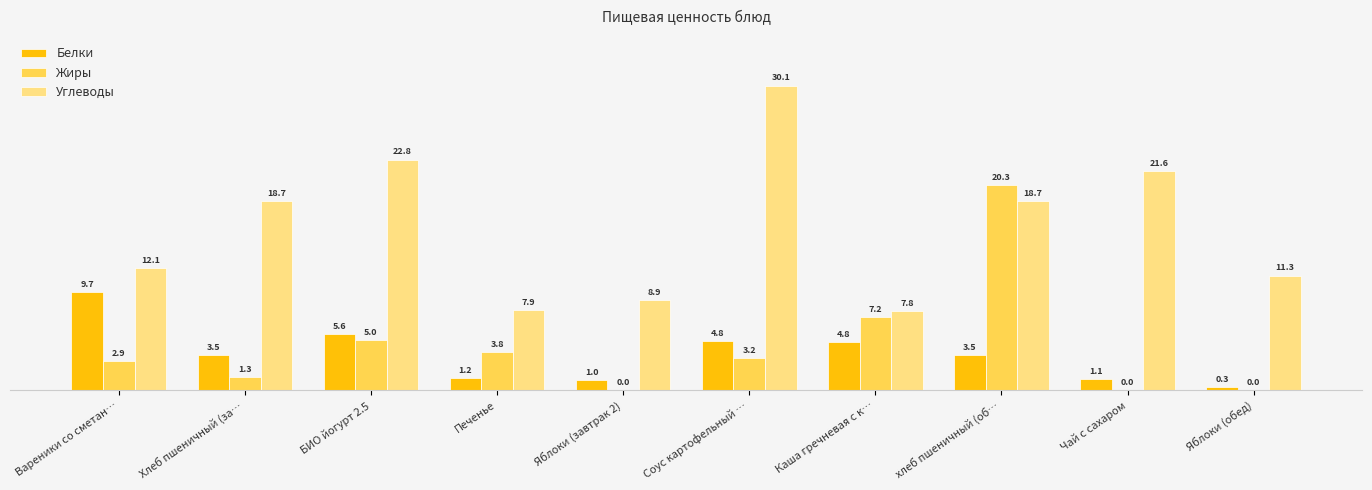

Between Хлеб пшеничный (за… and хлеб пшеничный (об…, which series saw the biggest shift?

Жиры